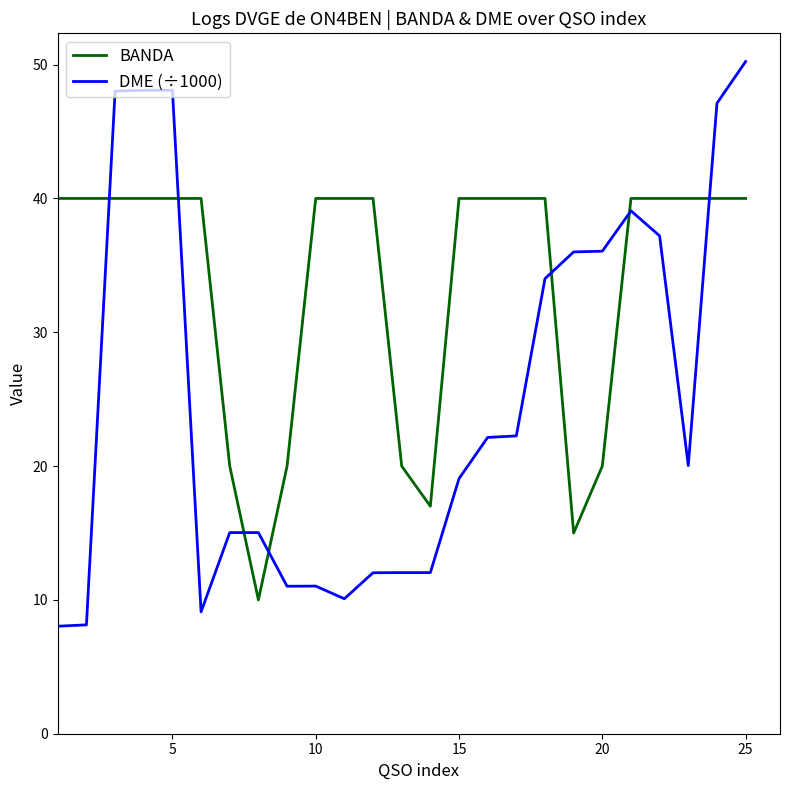

How many times do DME (÷1000) and BANDA cross each other?

7